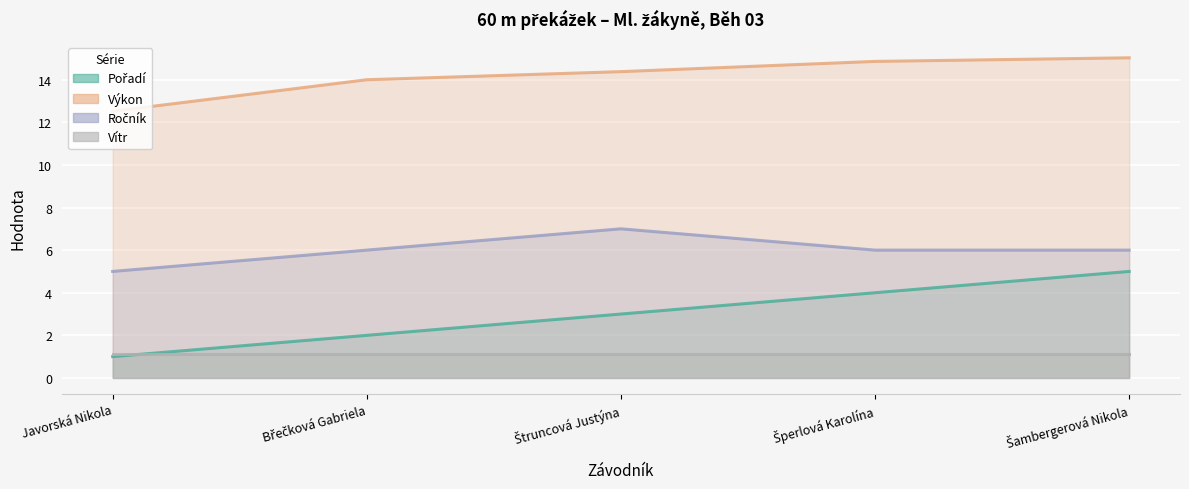

Is it true that Výkon equals 7.5 at Šambergerová Nikola?

False